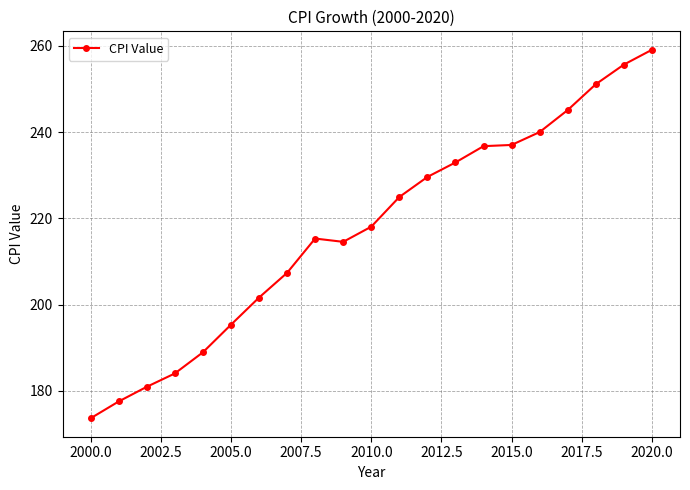

What is the smallest value displayed?

173.6